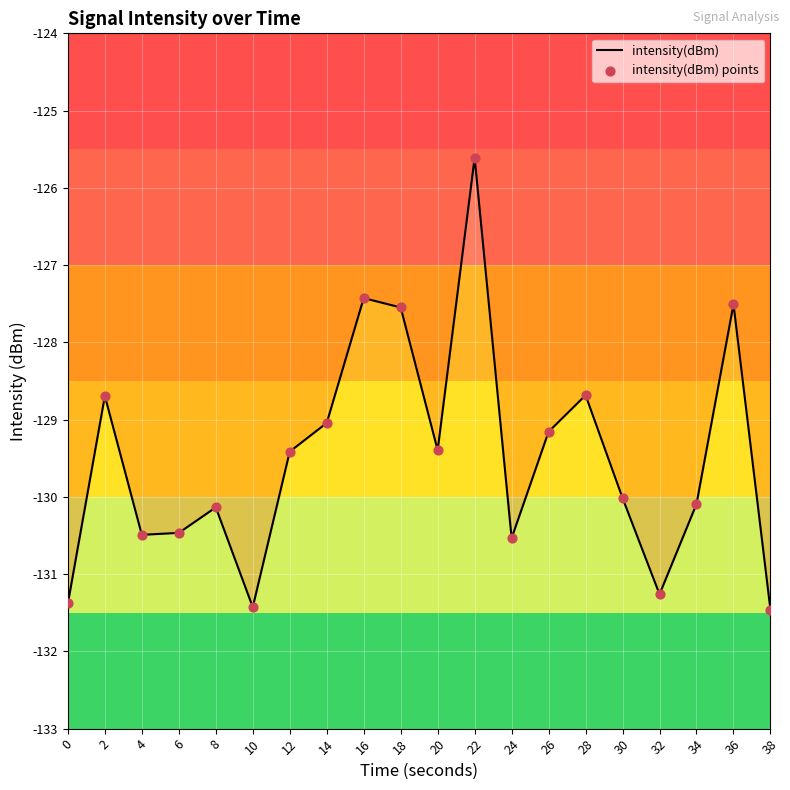

Which series has the largest total across all categories?

intensity(dBm)